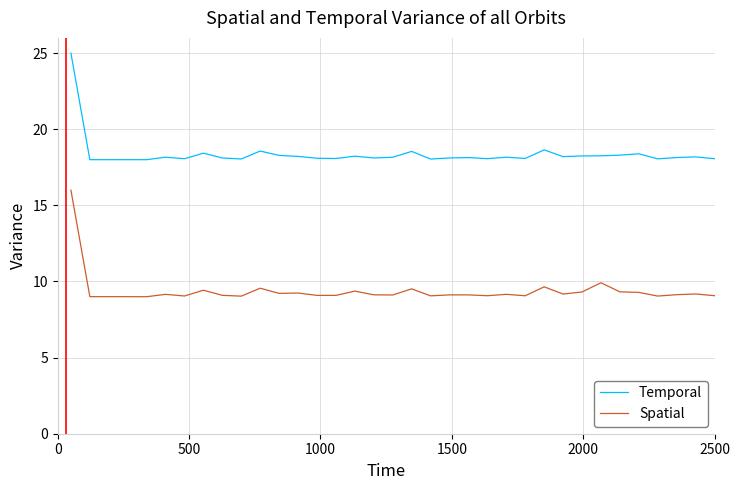

Rank the series by their average value, from lowest to highest.

Spatial, Temporal